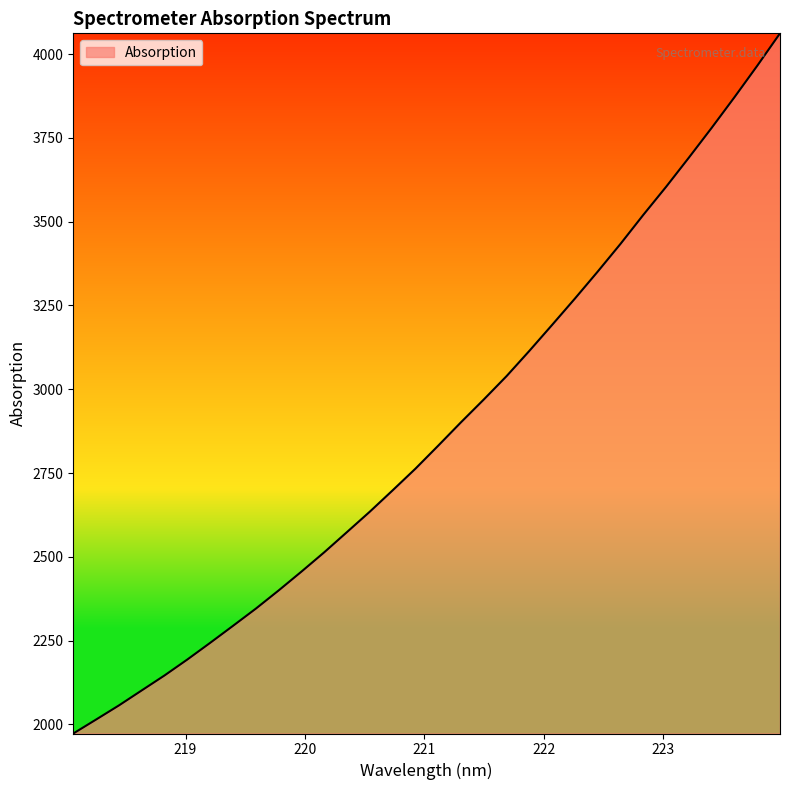

What is the greatest value displayed?

4062.0